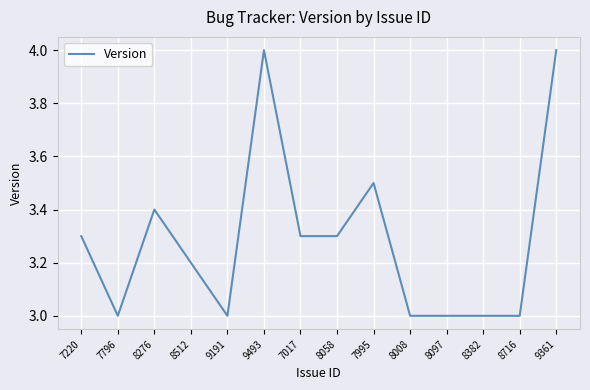

How many lines are shown in the chart?

1